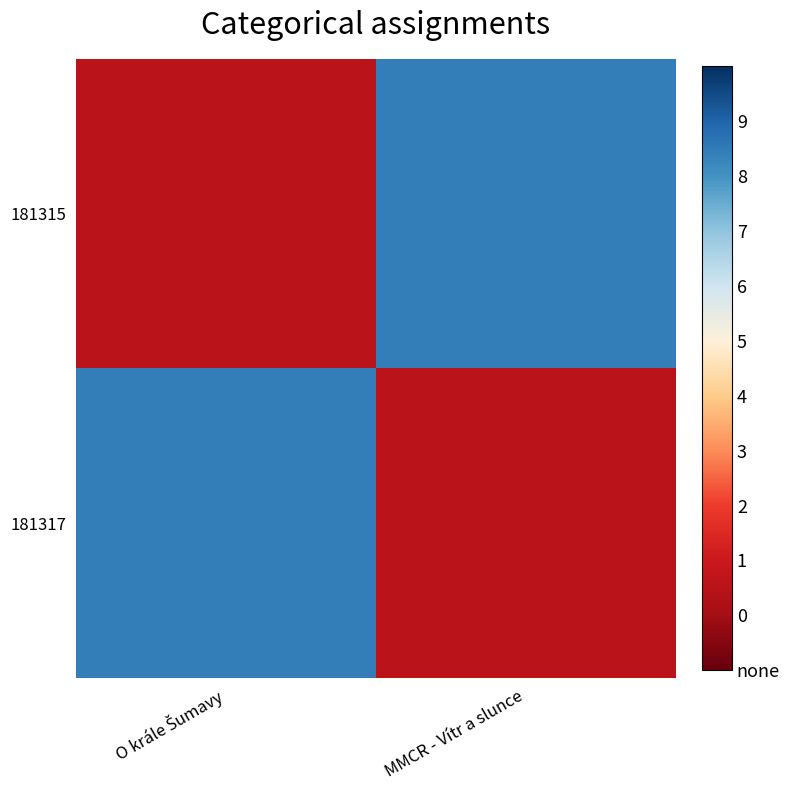

What is the spread (max minus min) of values at MMCR - Vítr a slunce?

5